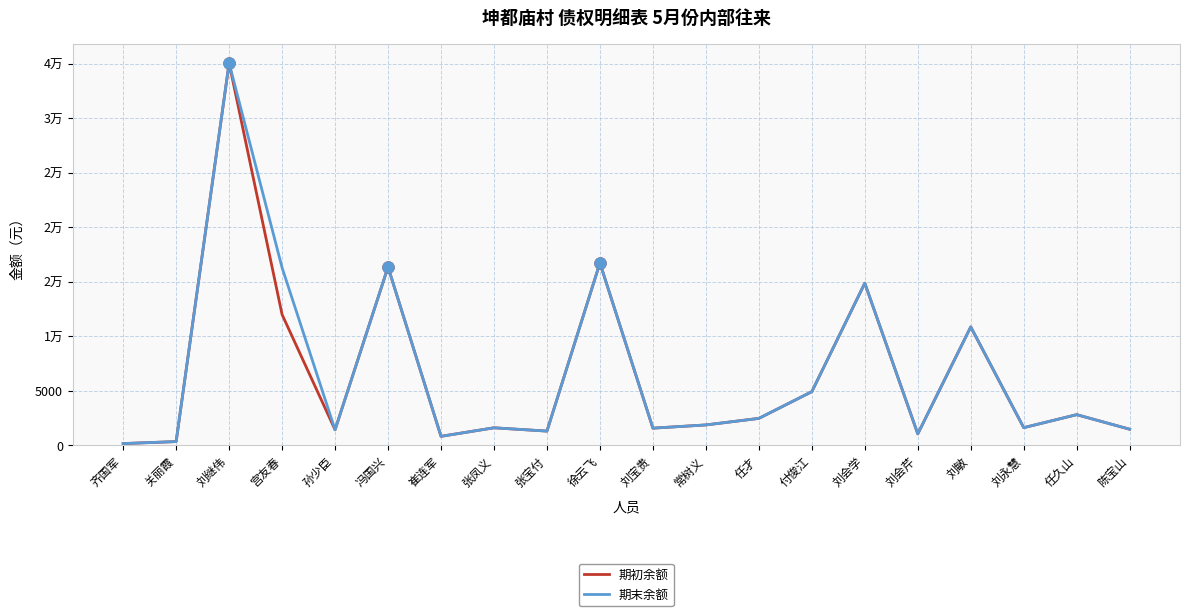

Which label corresponds to the smallest value in the chart?

齐国军